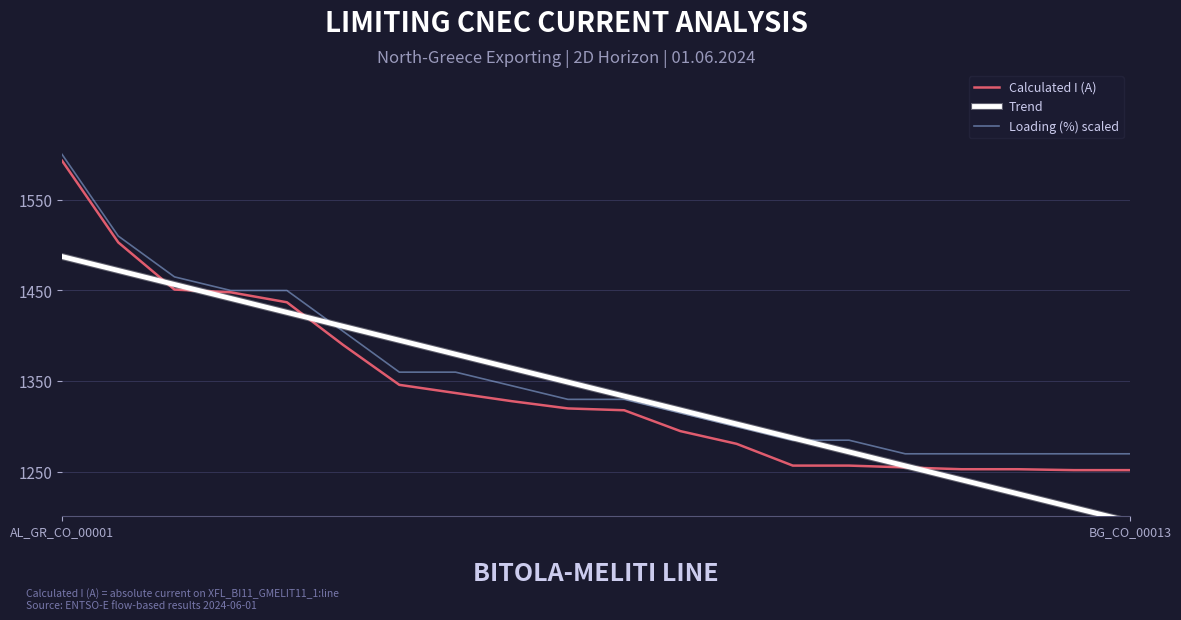

What are all the series names shown in the legend?

Calculated I (A), Trend, Loading (%) scaled